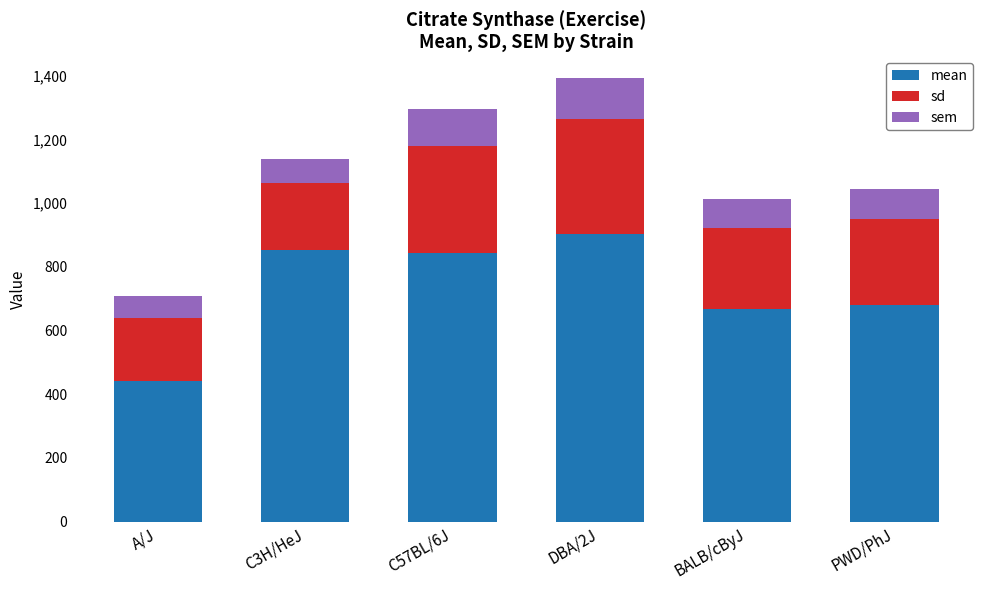

What is the difference between the maximum and minimum values in the mean series?

461.0